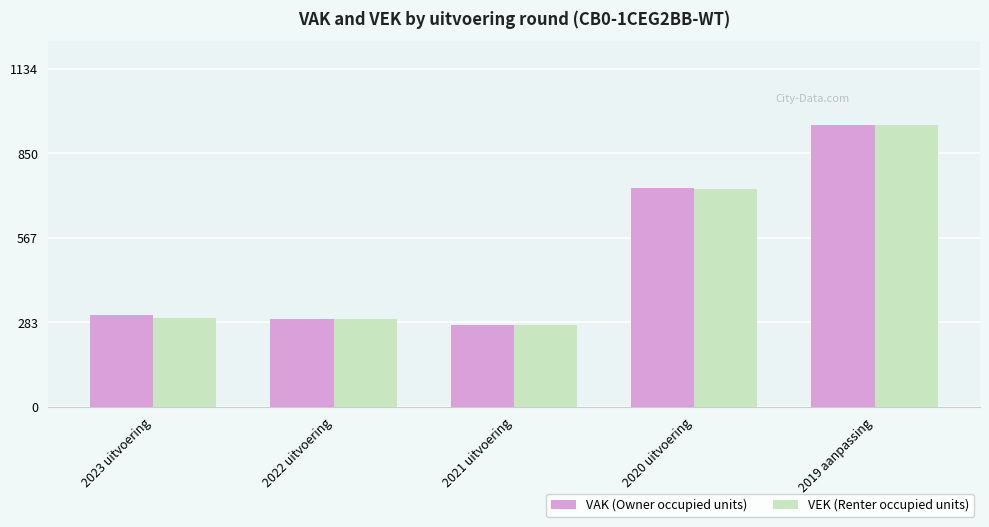

What is the lowest value of the VAK (Owner occupied units) series?

274